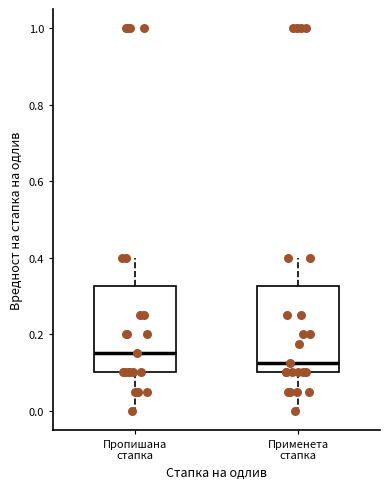

Reading left to right, read every box against the y-axis: the position of its median line, the range the box covers, and the ends of its whiskers. The values are not printed on the chart, so give them approximately, as read against the axis.

Пропишана стапка: median 0.16, box 0.10 to 0.32, whiskers 0.00 to 0.40
Применета стапка: median 0.12, box 0.10 to 0.32, whiskers 0.00 to 0.40